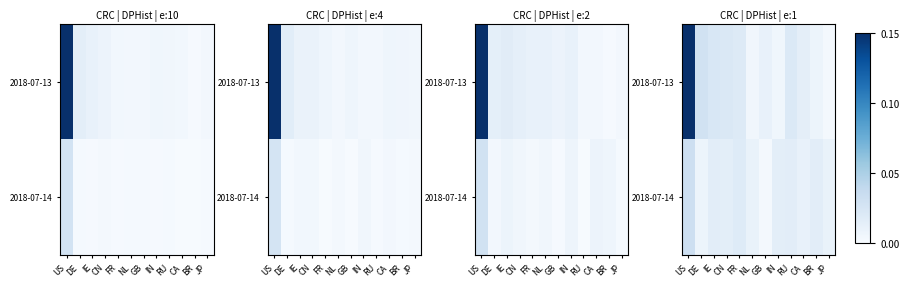

What is the sum of all 2018-07-13 values?

0.3